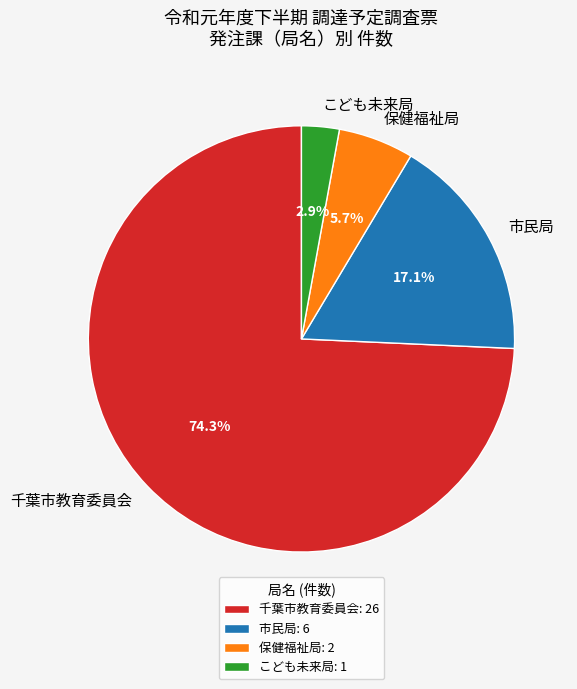

How many slices are in this pie chart?

4